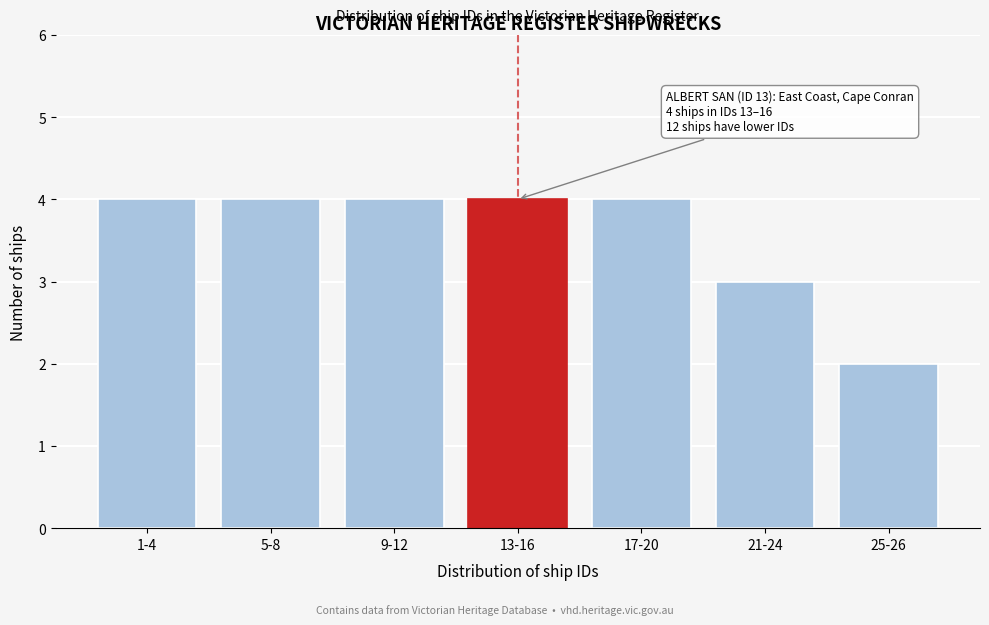

Reading right to left, list all the values displayed in this chart.

2	3	4	4	4	4	4